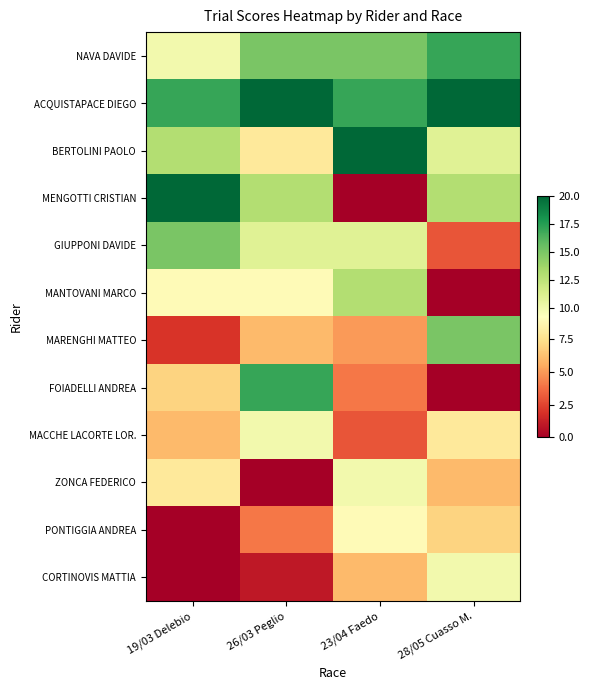

At how many categories does at least one series exceed 0?

4